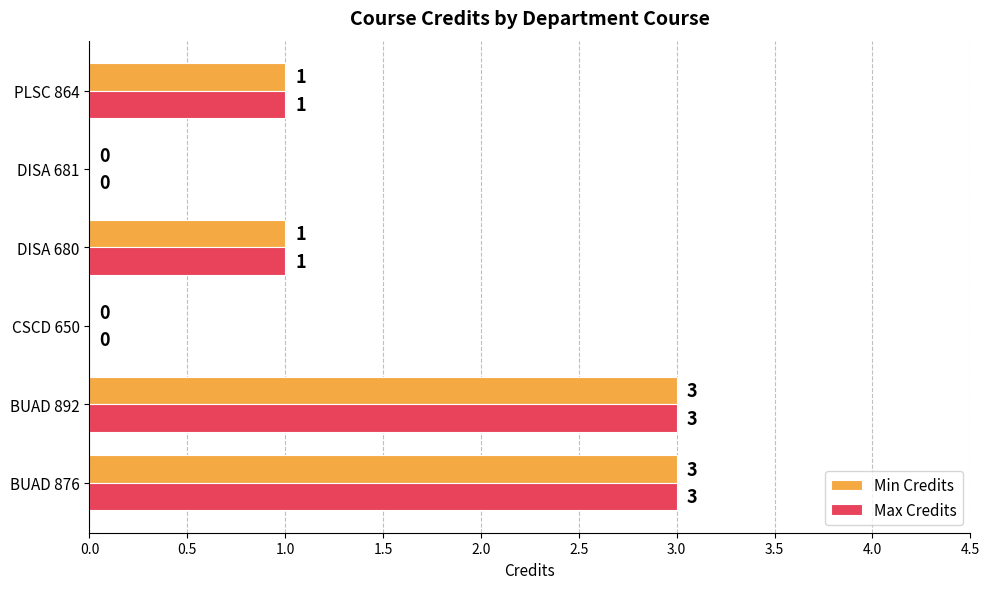

The Min Credits series shows 0 at CSCD 650. True or false?

True